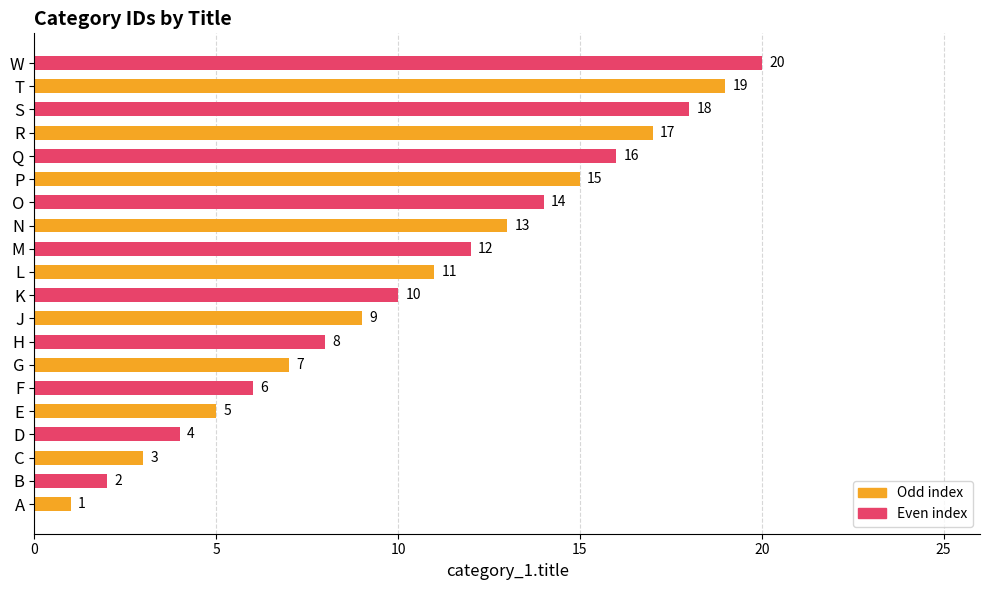

What is the difference between the second highest and minimum values?

18